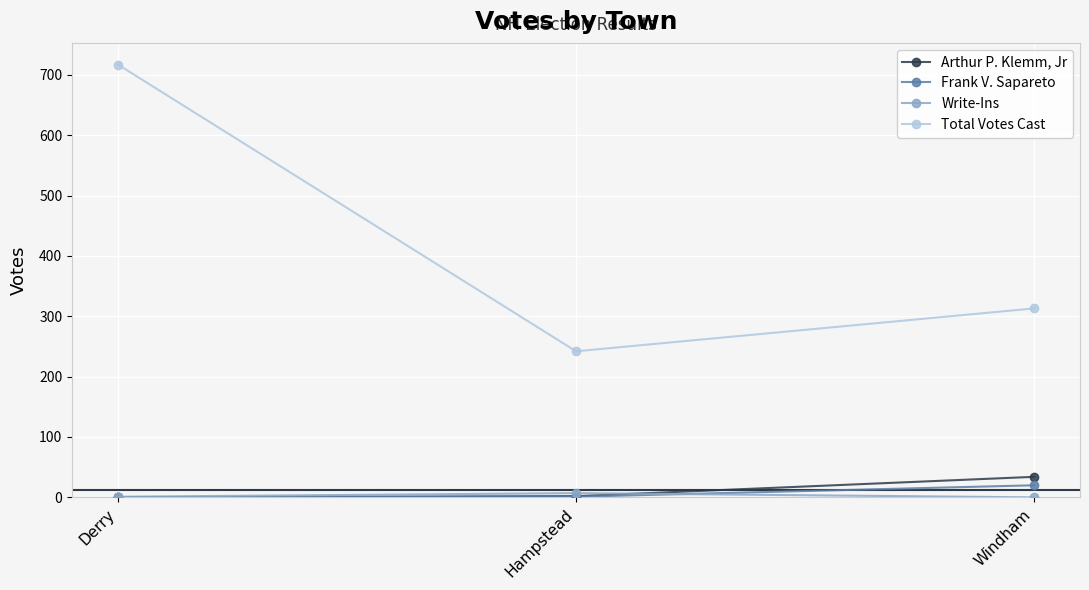

Which series has the largest range (max minus min)?

Total Votes Cast